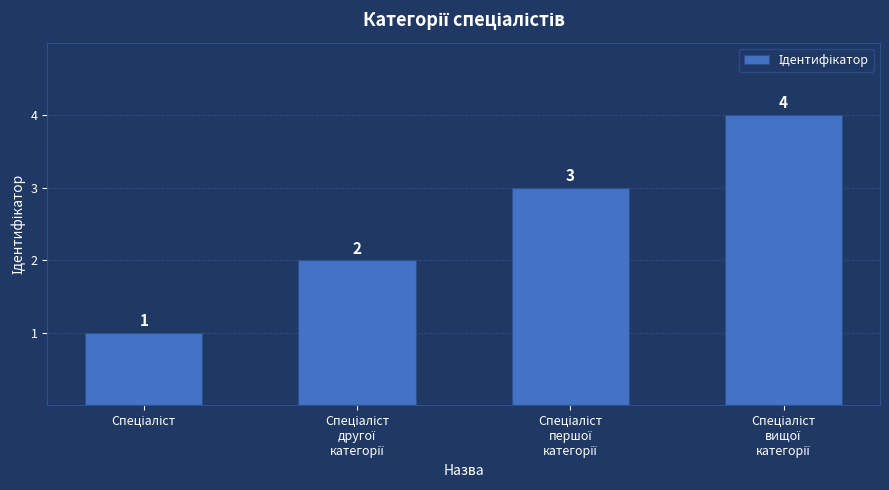

What is the value of the 3rd bar from the left?

3